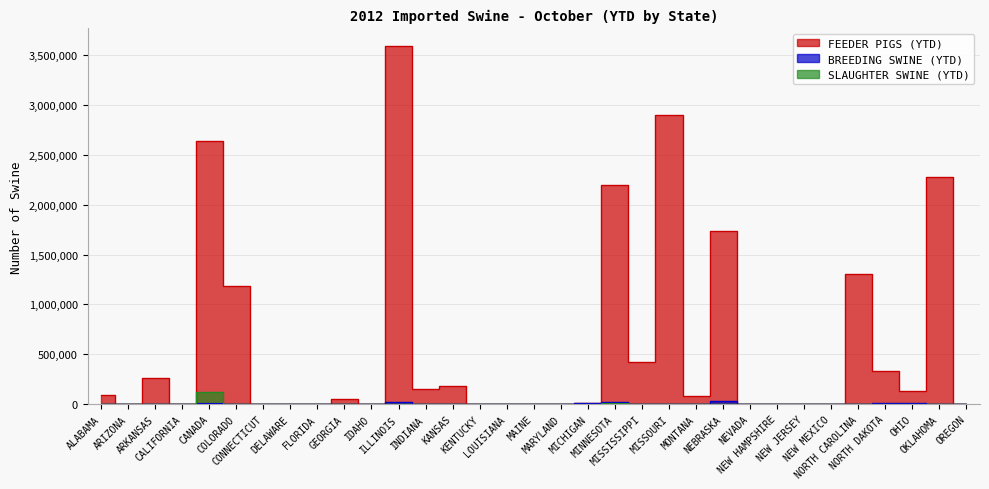

How many interior local peaks does the FEEDER PIGS (YTD) series have?

10